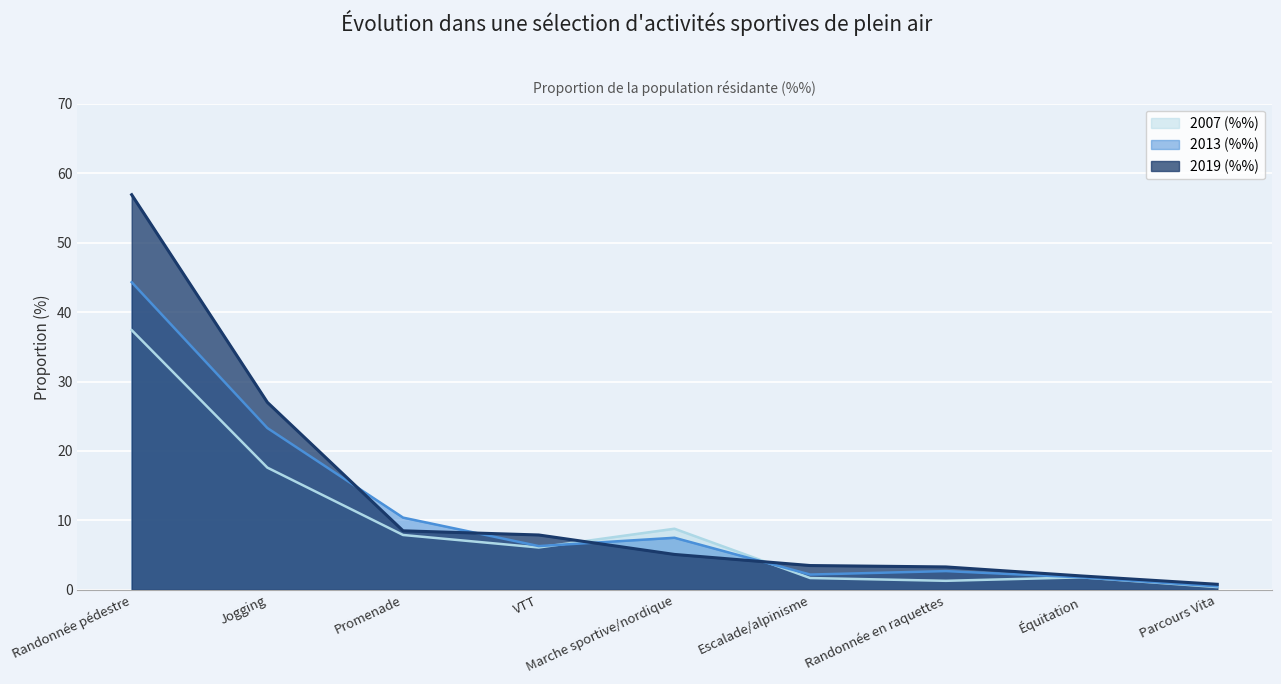

How many categories are shown in the chart?

9